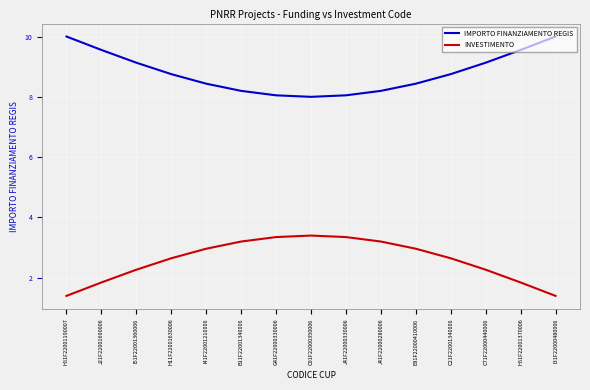

Reading left to right, what are all the values shown in this chart?

IMPORTO FINANZIAMENTO REGIS: 10.0	9.6	9.1	8.8	8.4	8.2	8.1	8.0	8.1	8.2	8.4	8.8	9.1	9.6	10.0
INVESTIMENTO: 1.4	1.8	2.3	2.6	3.0	3.2	3.3	3.4	3.3	3.2	3.0	2.6	2.3	1.8	1.4